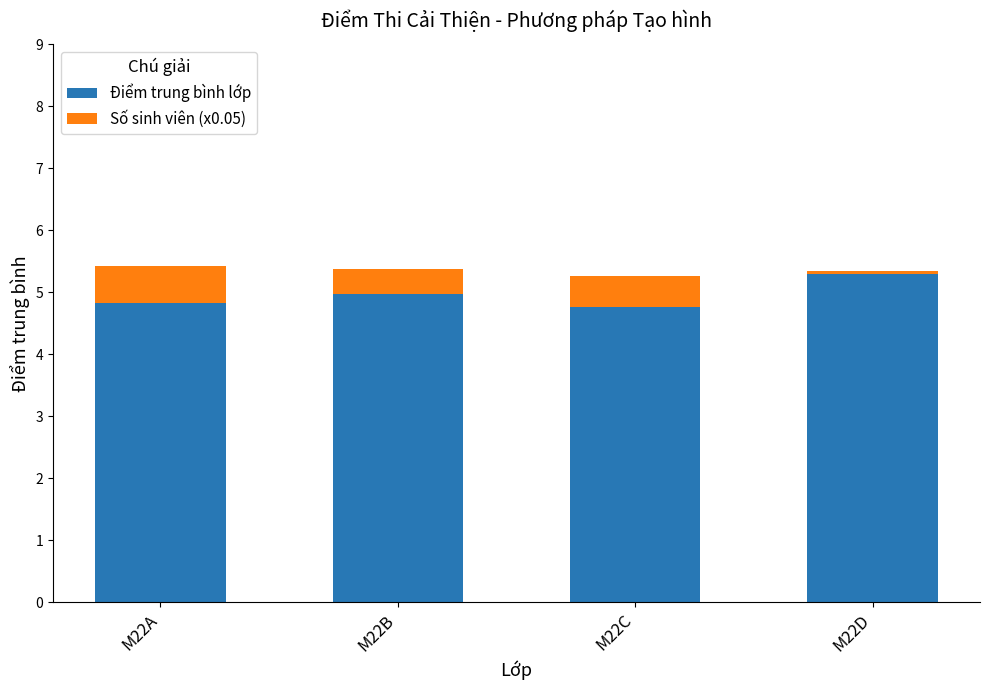

How many distinct data groups are displayed?

2